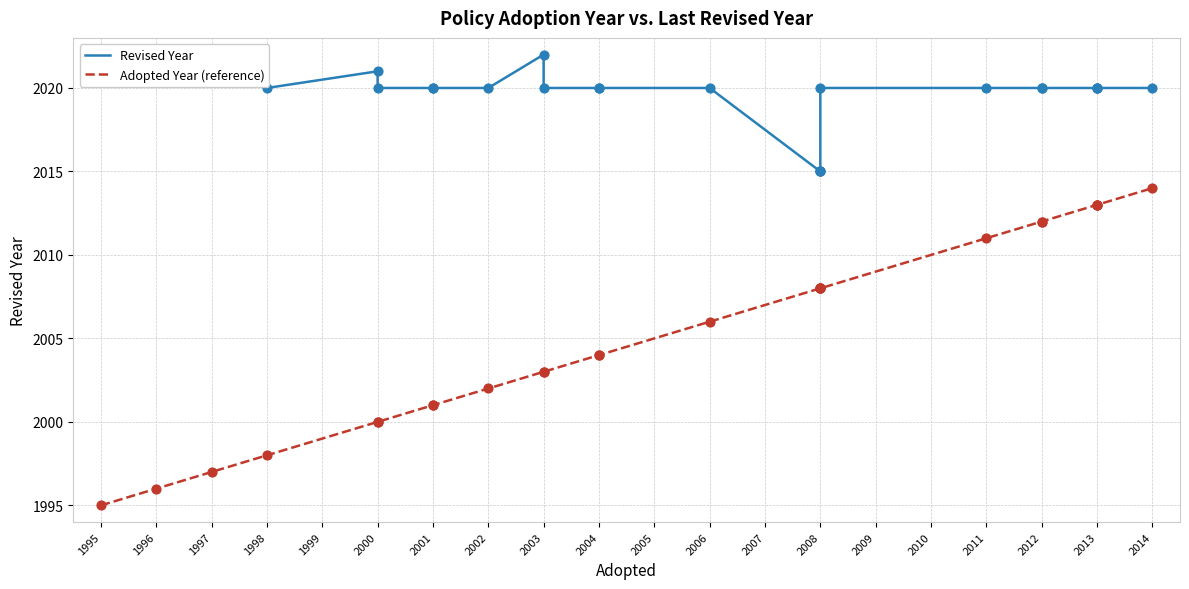

Is the value of Revised Year at 1997 greater than the value of Adopted Year (reference) at 2013?

Yes